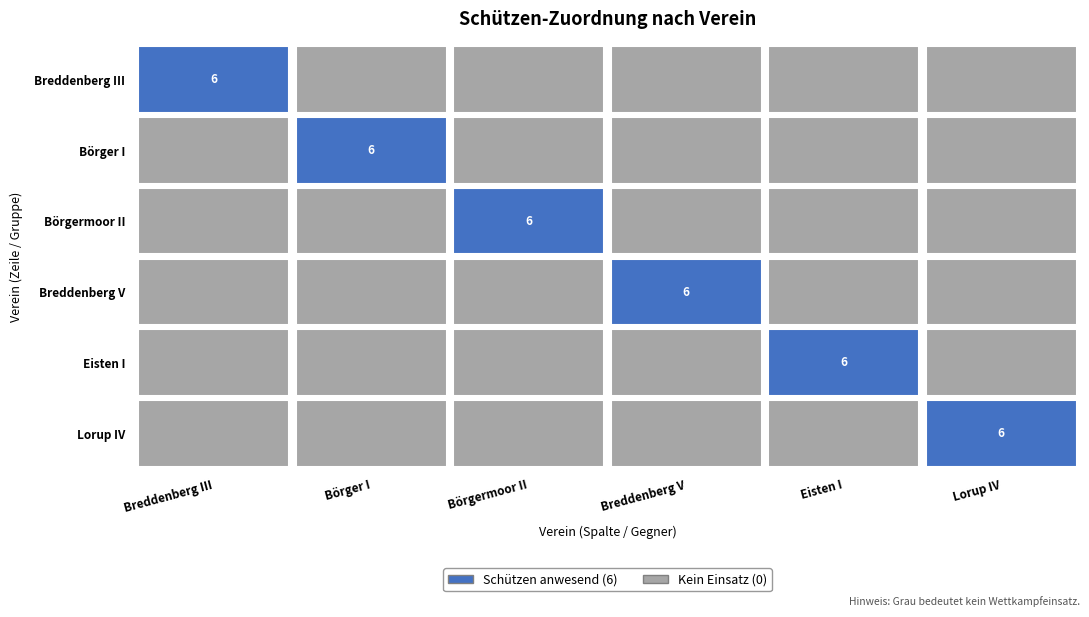

At Lorup IV, list the series in order from largest to smallest.

Lorup IV, Breddenberg III, Börger I, Börgermoor II, Breddenberg V, Eisten I